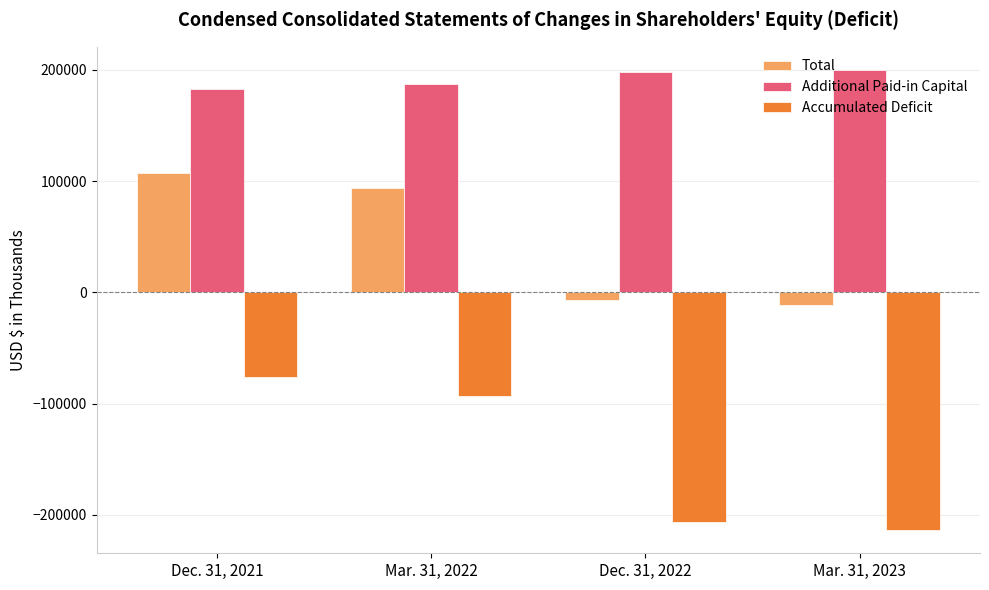

At which label is Additional Paid-in Capital closest to 191554?

Mar. 31, 2022